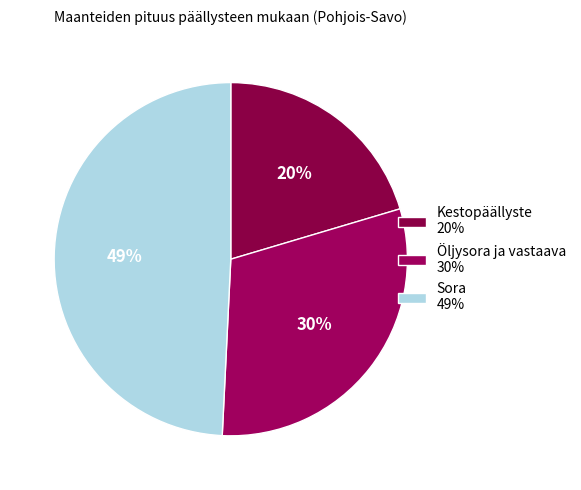

To the nearest percent, what is the average slice percentage?

33%